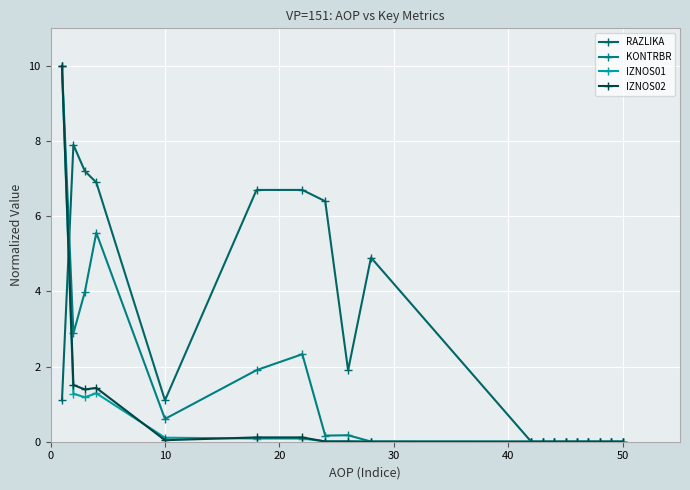

Count the number of categories in the chart.

19